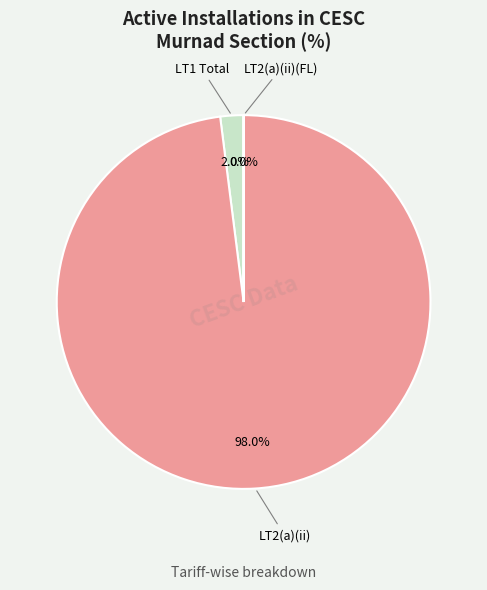

To the nearest percent, what is the difference between the largest and smallest slice percentages?

98%